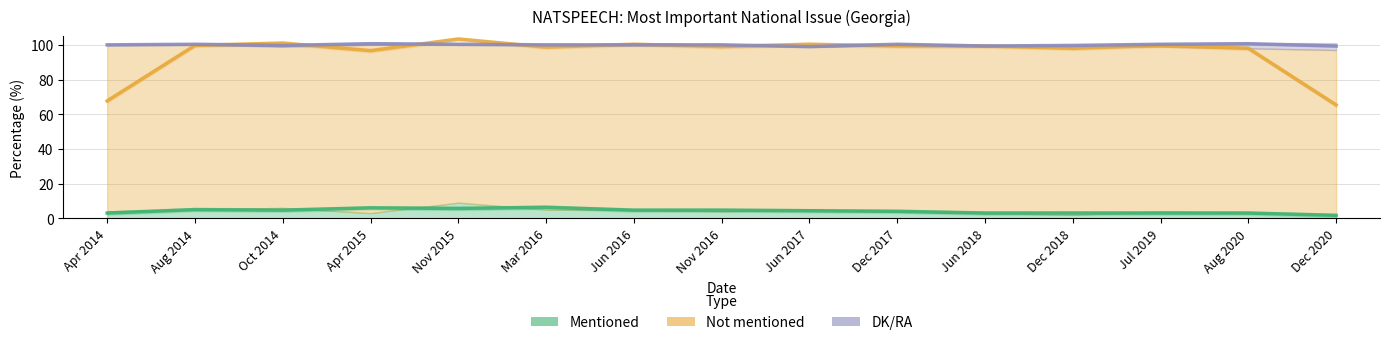

What is the greatest value displayed?

103.3